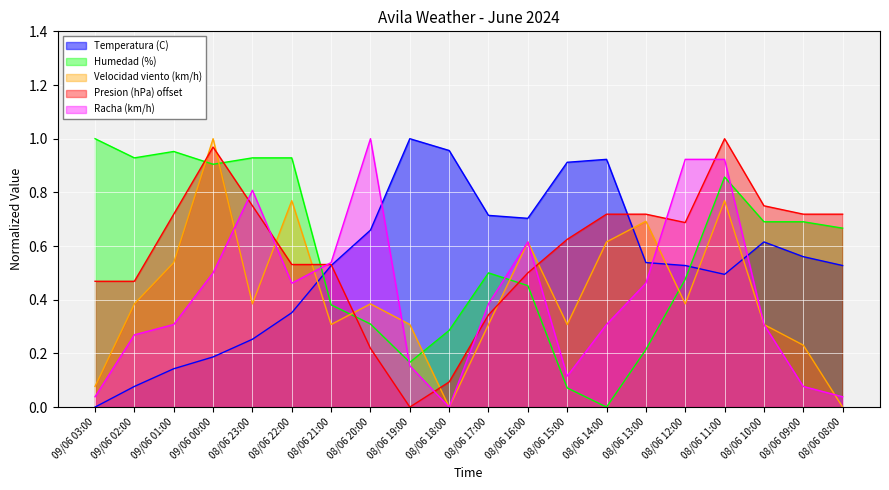

What is the maximum value shown in the chart?

1.0